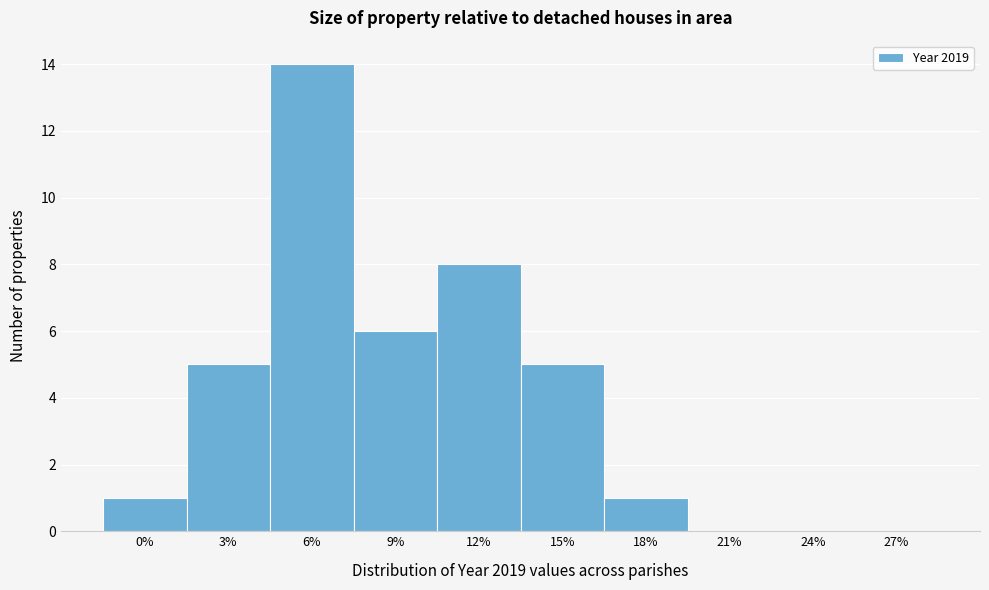

Reading left to right, list all the values displayed in this chart.

0%=1	3%=5	6%=14	9%=6	12%=8	15%=5	18%=1	21%=0	24%=0	27%=0